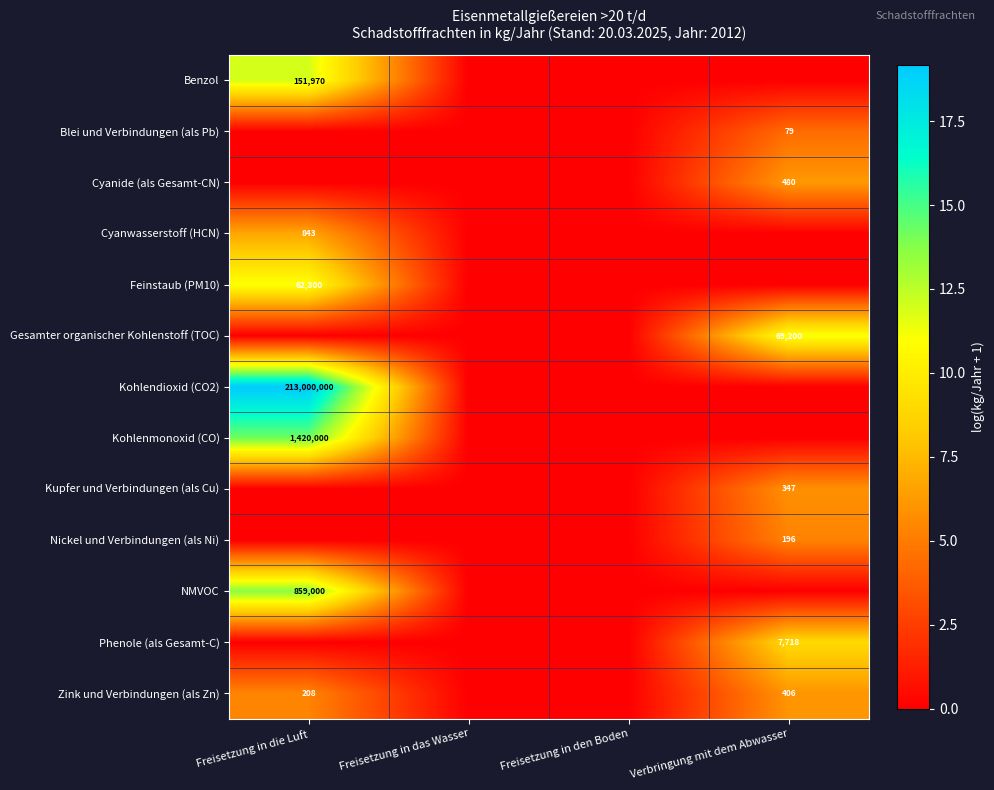

At how many categories does at least one series exceed 18?

1